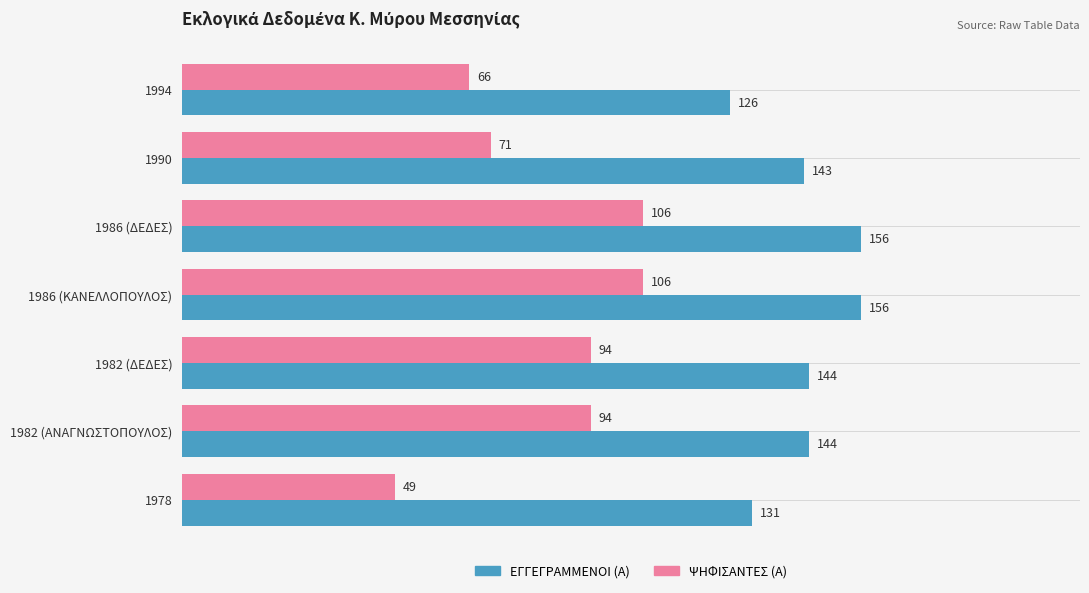

What are all the series names shown in the legend?

ΕΓΓΕΓΡΑΜΜΕΝΟΙ (Α), ΨΗΦΙΣΑΝΤΕΣ (Α)